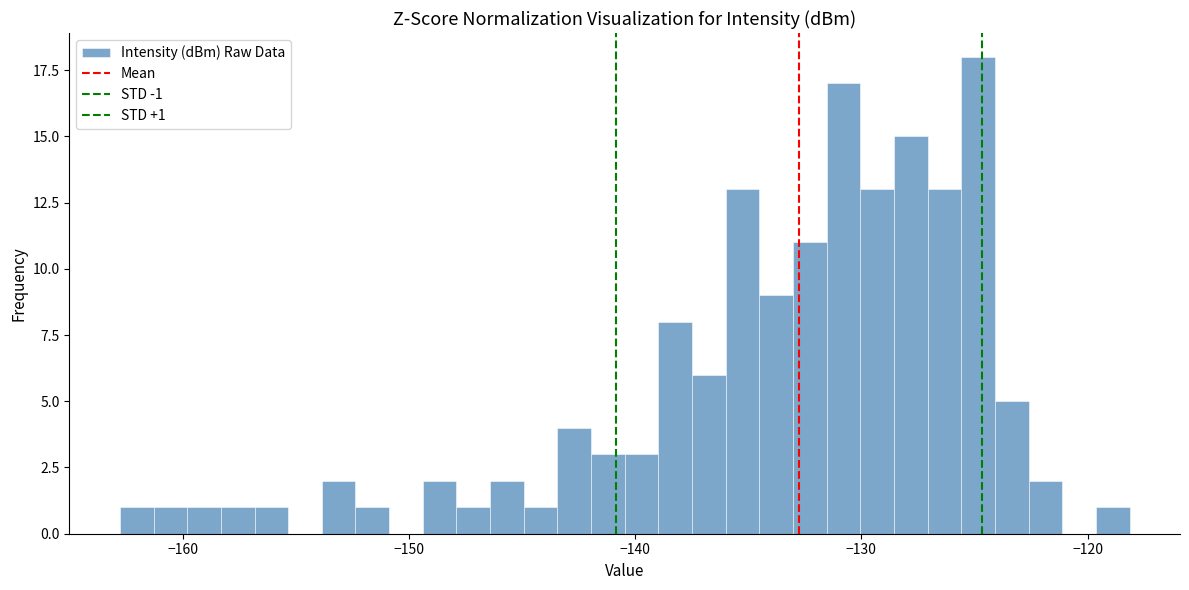

Around what value on the x-axis is the tallest bar? Give the approximate position of its centre, as read against the axis.

-125